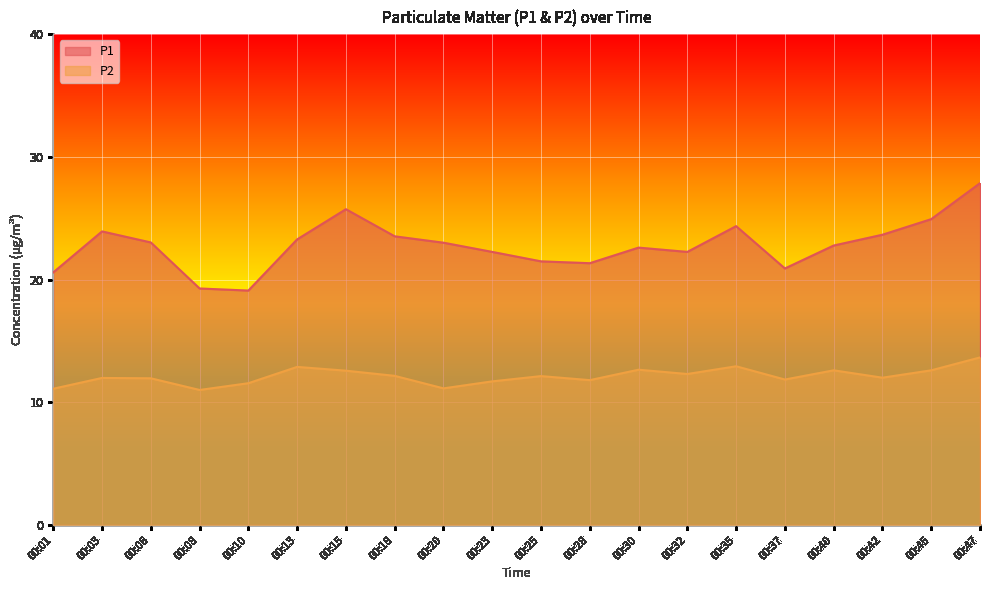

Where does the P1 series first go above 23?

00:03